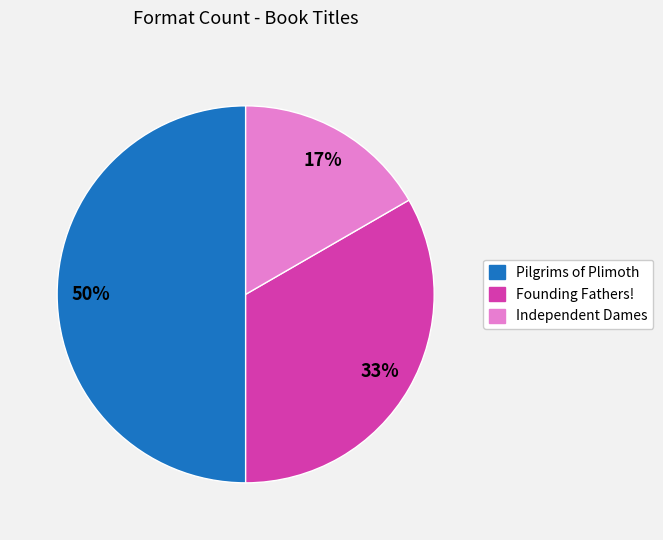

Between Pilgrims of Plimoth and Founding Fathers!, which is larger?

Pilgrims of Plimoth